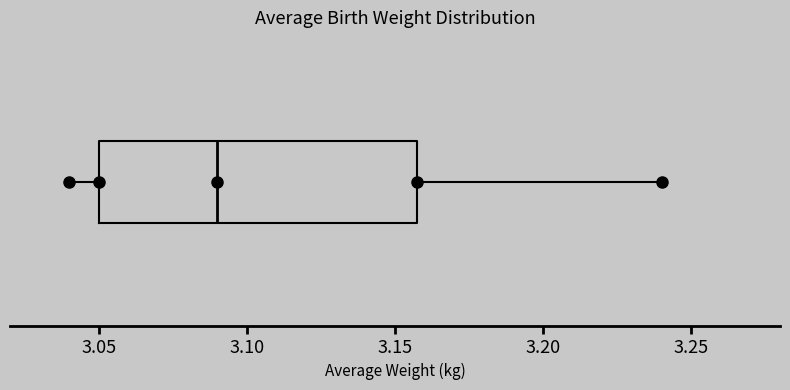

Read this box plot against the x-axis: the position of the median line, the range covered by the box, and the ends of both whiskers. The values are not printed on the chart, so give them approximately, as read against the axis.

median 3.09, box 3.05 to 3.16, whiskers 3.04 to 3.24